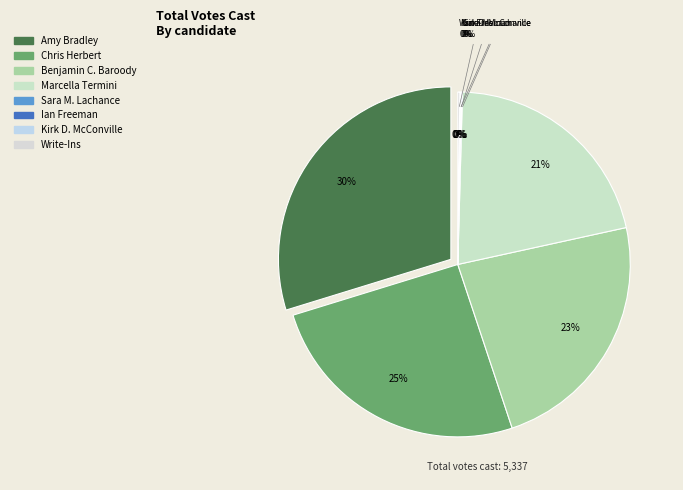

Count the number of slices in the pie.

8